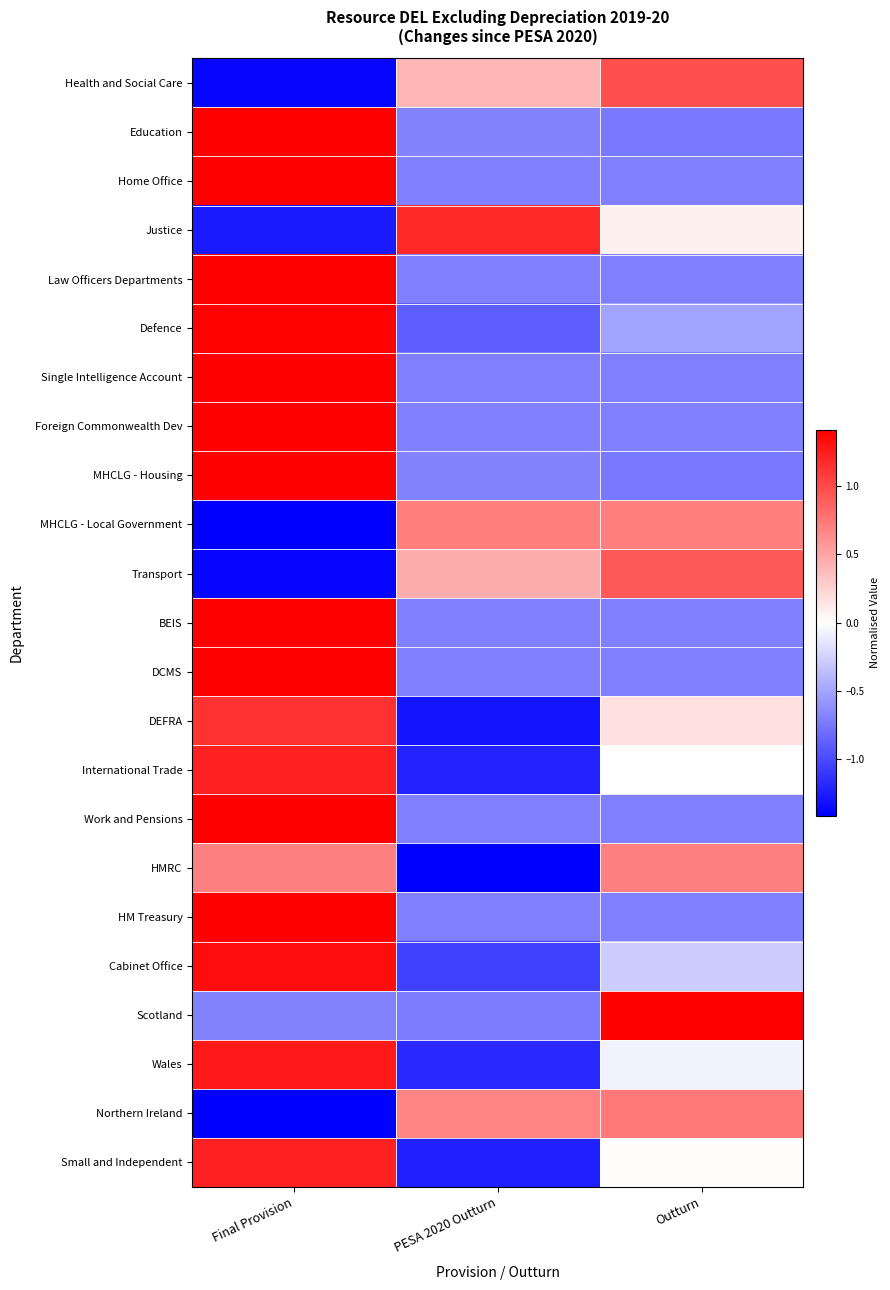

Reading right to left, what are all the values shown in this chart?

Health and Social Care: Outturn=1.0	PESA 2020 Outturn=0.4	Final Provision=-1.4
Education: Outturn=-0.7	PESA 2020 Outturn=-0.7	Final Provision=1.4
Home Office: Outturn=-0.7	PESA 2020 Outturn=-0.7	Final Provision=1.4
Justice: Outturn=0.1	PESA 2020 Outturn=1.2	Final Provision=-1.3
Law Officers Departments: Outturn=-0.7	PESA 2020 Outturn=-0.7	Final Provision=1.4
Defence: Outturn=-0.5	PESA 2020 Outturn=-0.9	Final Provision=1.4
Single Intelligence Account: Outturn=-0.7	PESA 2020 Outturn=-0.7	Final Provision=1.4
Foreign Commonwealth Dev: Outturn=-0.7	PESA 2020 Outturn=-0.7	Final Provision=1.4
MHCLG - Housing: Outturn=-0.7	PESA 2020 Outturn=-0.7	Final Provision=1.4
MHCLG - Local Government: Outturn=0.7	PESA 2020 Outturn=0.7	Final Provision=-1.4
Transport: Outturn=0.9	PESA 2020 Outturn=0.5	Final Provision=-1.4
BEIS: Outturn=-0.7	PESA 2020 Outturn=-0.7	Final Provision=1.4
DCMS: Outturn=-0.7	PESA 2020 Outturn=-0.7	Final Provision=1.4
DEFRA: Outturn=0.2	PESA 2020 Outturn=-1.3	Final Provision=1.1
International Trade: Outturn=0.0	PESA 2020 Outturn=-1.2	Final Provision=1.2
Work and Pensions: Outturn=-0.7	PESA 2020 Outturn=-0.7	Final Provision=1.4
HMRC: Outturn=0.7	PESA 2020 Outturn=-1.4	Final Provision=0.7
HM Treasury: Outturn=-0.7	PESA 2020 Outturn=-0.7	Final Provision=1.4
Cabinet Office: Outturn=-0.3	PESA 2020 Outturn=-1.1	Final Provision=1.3
Scotland: Outturn=1.4	PESA 2020 Outturn=-0.7	Final Provision=-0.7
Wales: Outturn=-0.1	PESA 2020 Outturn=-1.2	Final Provision=1.3
Northern Ireland: Outturn=0.7	PESA 2020 Outturn=0.7	Final Provision=-1.4
Small and Independent: Outturn=0.0	PESA 2020 Outturn=-1.2	Final Provision=1.2